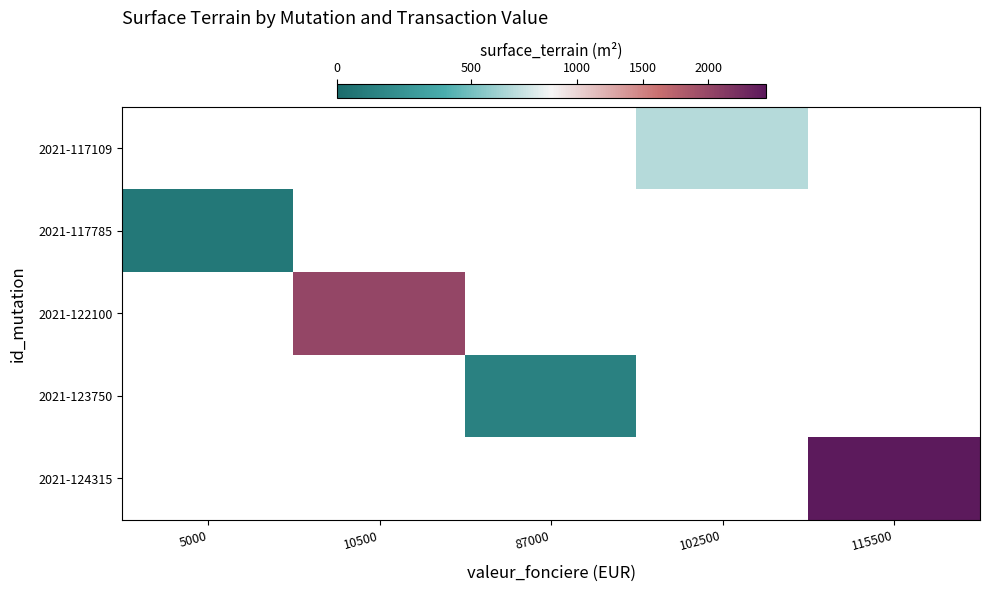

Is it true that 2021-117109 equals 650.0 at 102500?

True